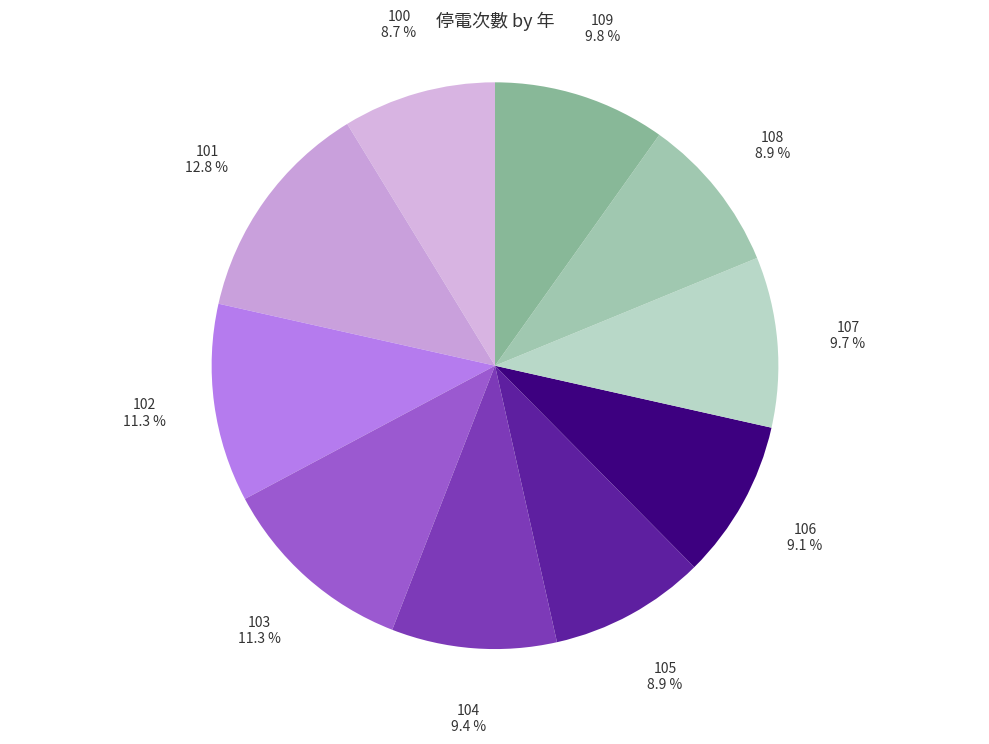

How many segments does this pie chart have?

10